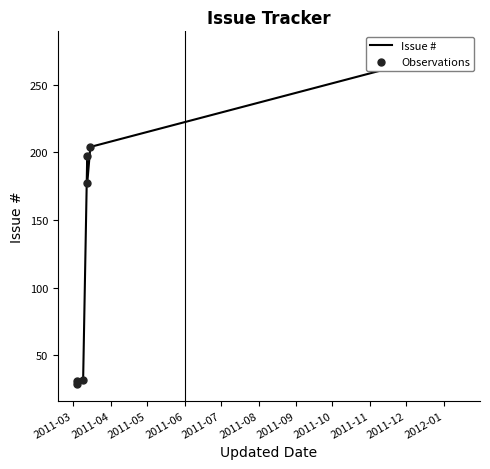

Which series has the widest spread of Y values?

Issue #